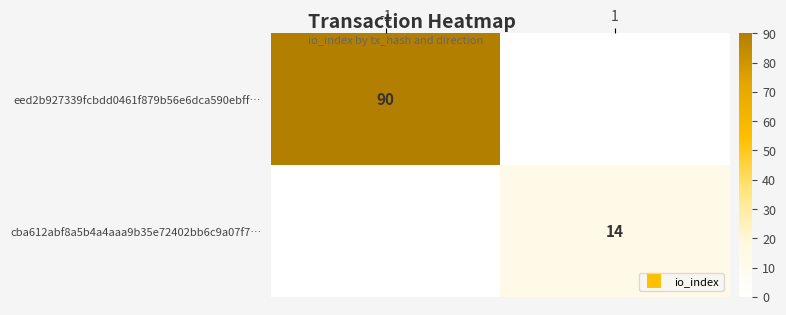

What is the difference between the maximum and minimum values in the cba612abf8a5b4a4aaa9b35e72402bb6c9a07f7… series?

14